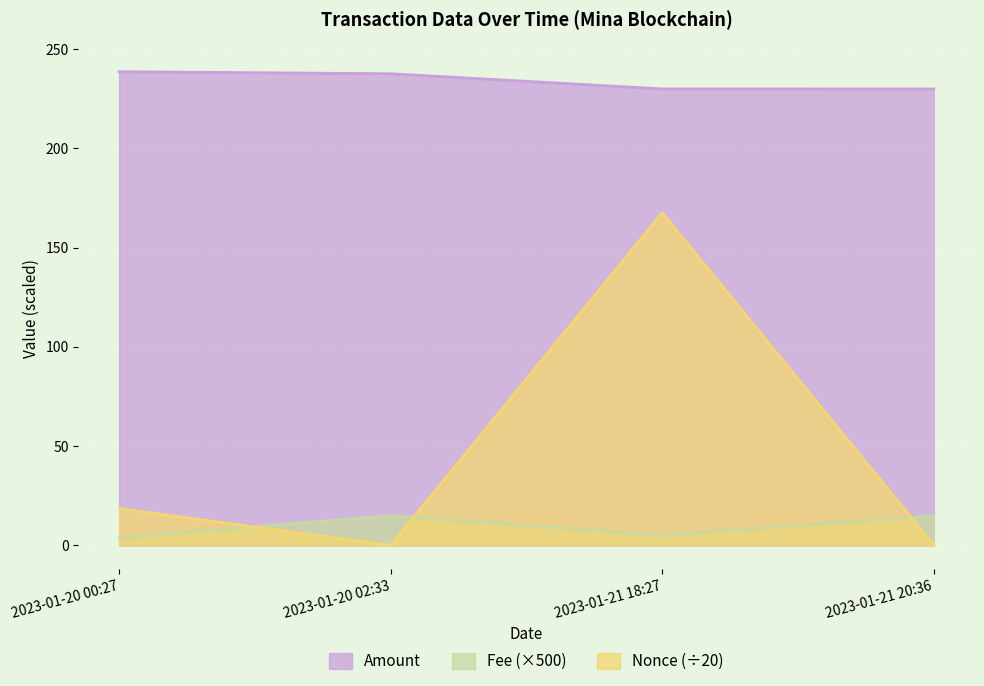

Reading right to left, transcribe all the data shown in this chart.

Amount: 2023-01-21 20:36=229.9	2023-01-21 18:27=229.9	2023-01-20 02:33=237.5	2023-01-20 00:27=238.6
Fee: 2023-01-21 20:36=15.0	2023-01-21 18:27=5.0	2023-01-20 02:33=15.0	2023-01-20 00:27=3.8
Nonce: 2023-01-21 20:36=0.1	2023-01-21 18:27=167.6	2023-01-20 02:33=0.0	2023-01-20 00:27=18.5